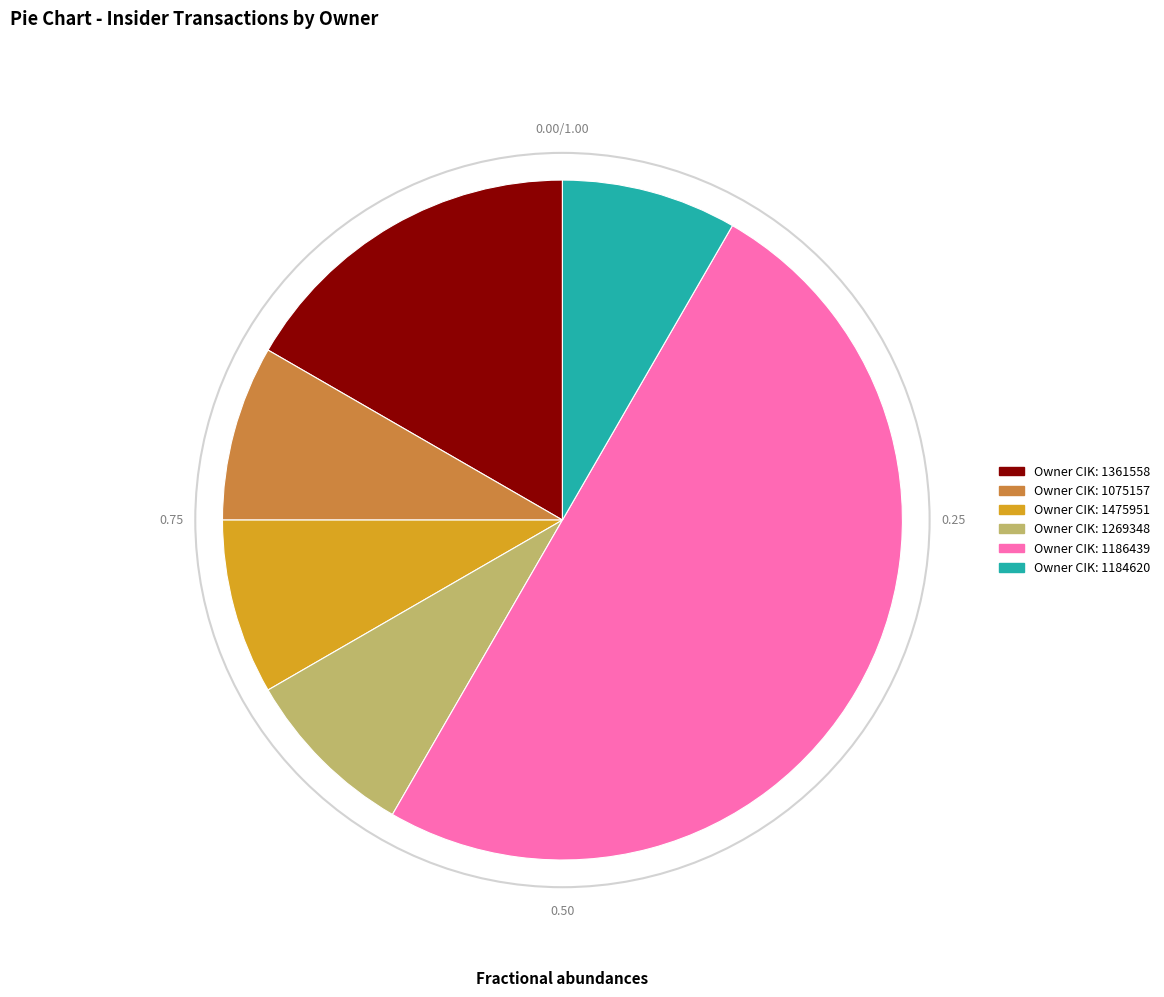

Combined, do Owner CIK: 1075157 and Owner CIK: 1475951 account for over 50%?

No